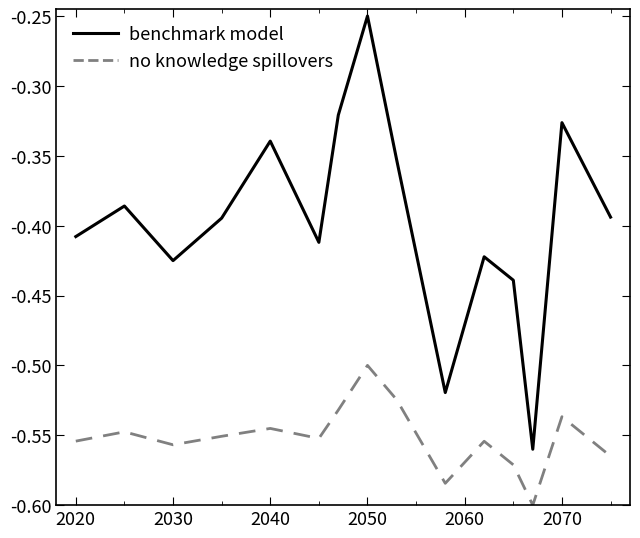

True or false: benchmark model and no knowledge spillovers cross at least once.

False